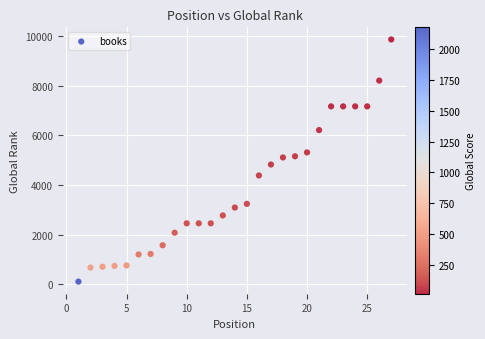

What is the range of X values (max minus min)?

26